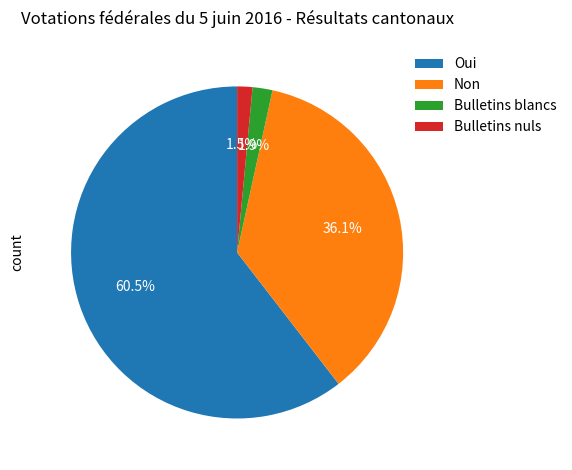

Which has a higher value, Non or Oui?

Oui